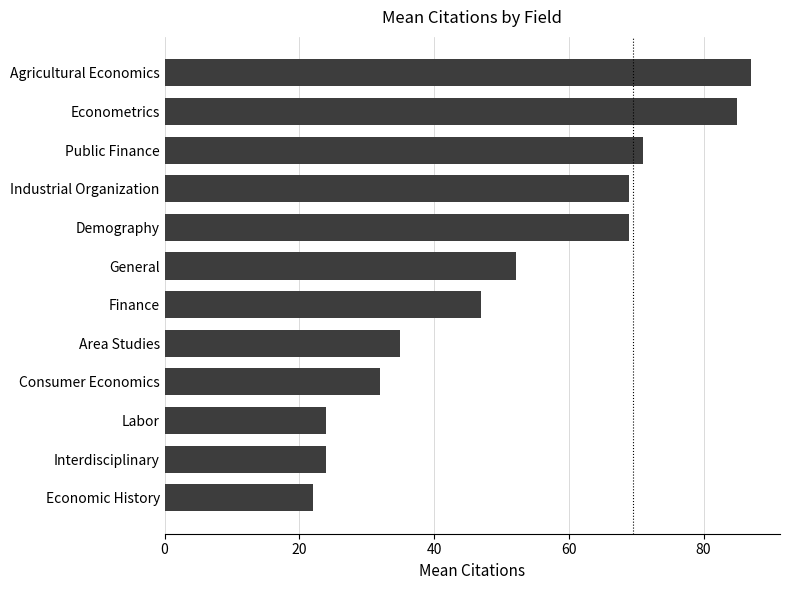

What is the smallest value displayed?

22.0